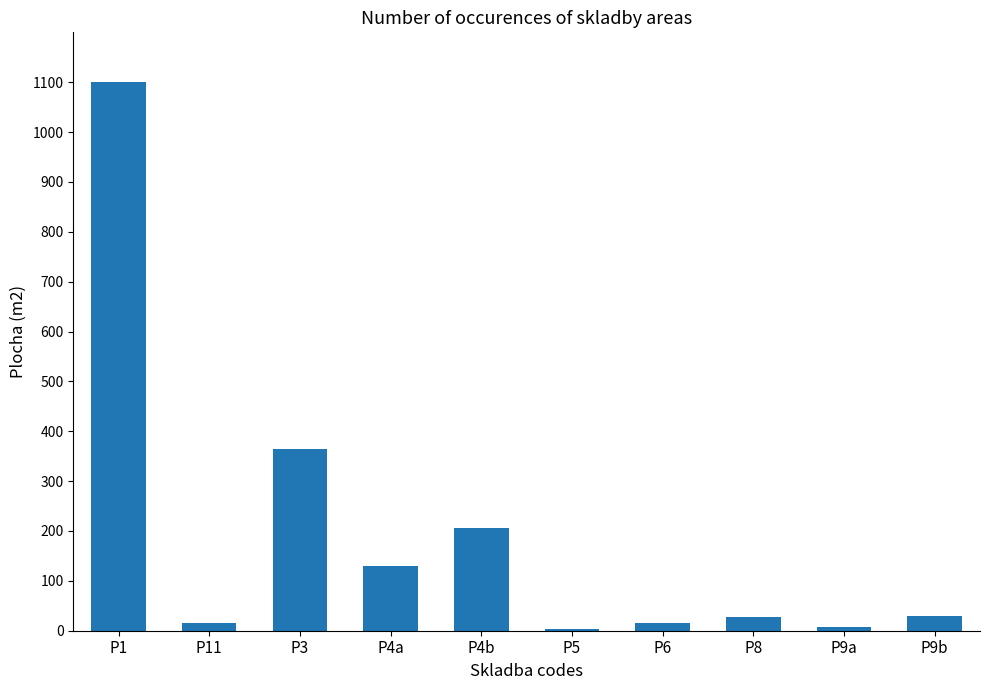

The value at P6 is 15. True or false?

True